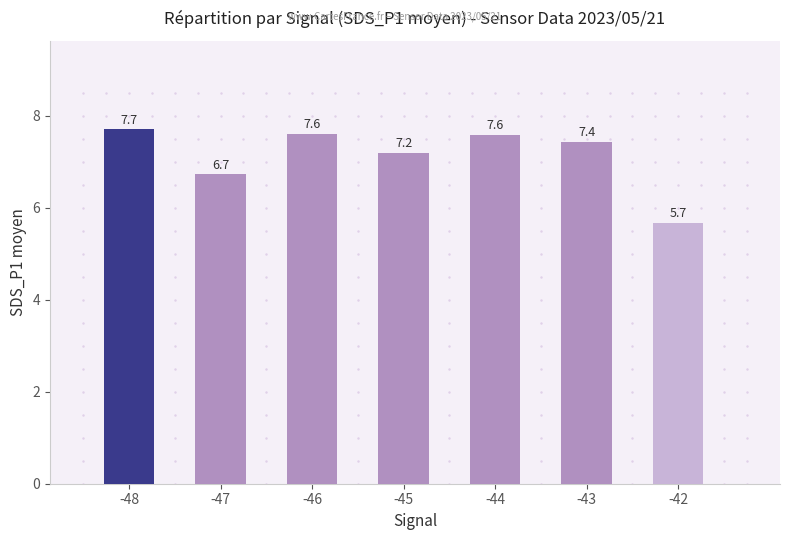

Reading right to left, transcribe all the data shown in this chart.

-42=5.7	-43=7.4	-44=7.6	-45=7.2	-46=7.6	-47=6.7	-48=7.7